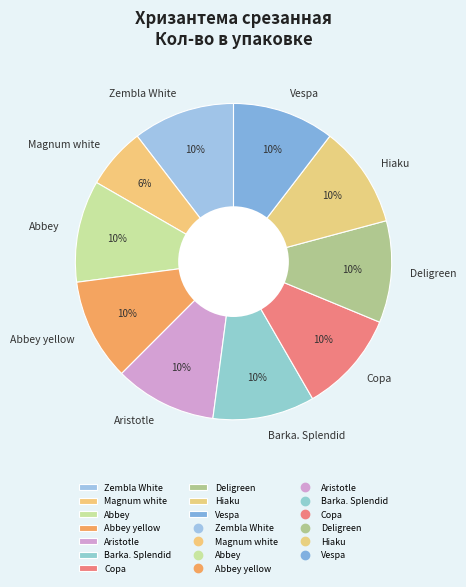

To the nearest percent, what portion does Barka. Splendid represent?

10%